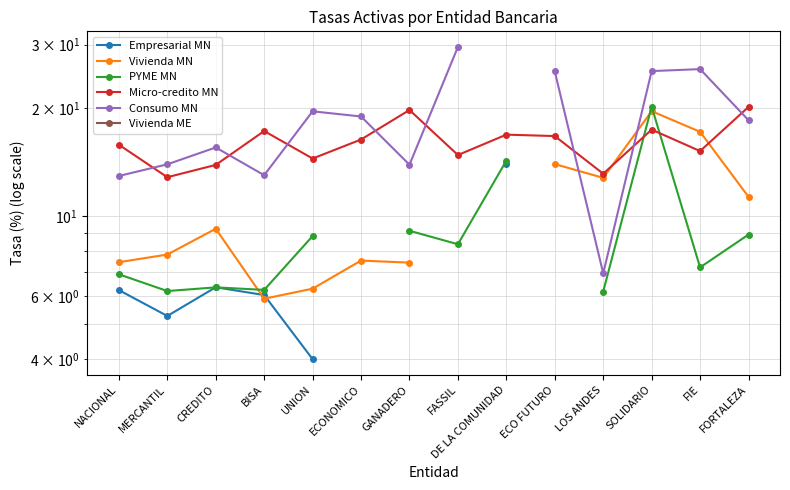

What is the label of the 10th point from the right?

UNION